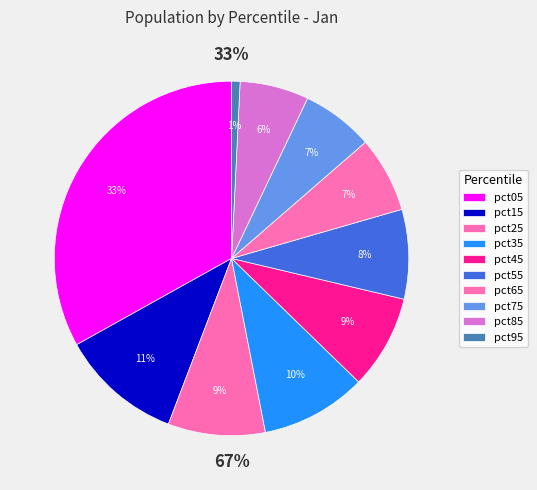

To the nearest percent, what portion does pct65 represent?

7%